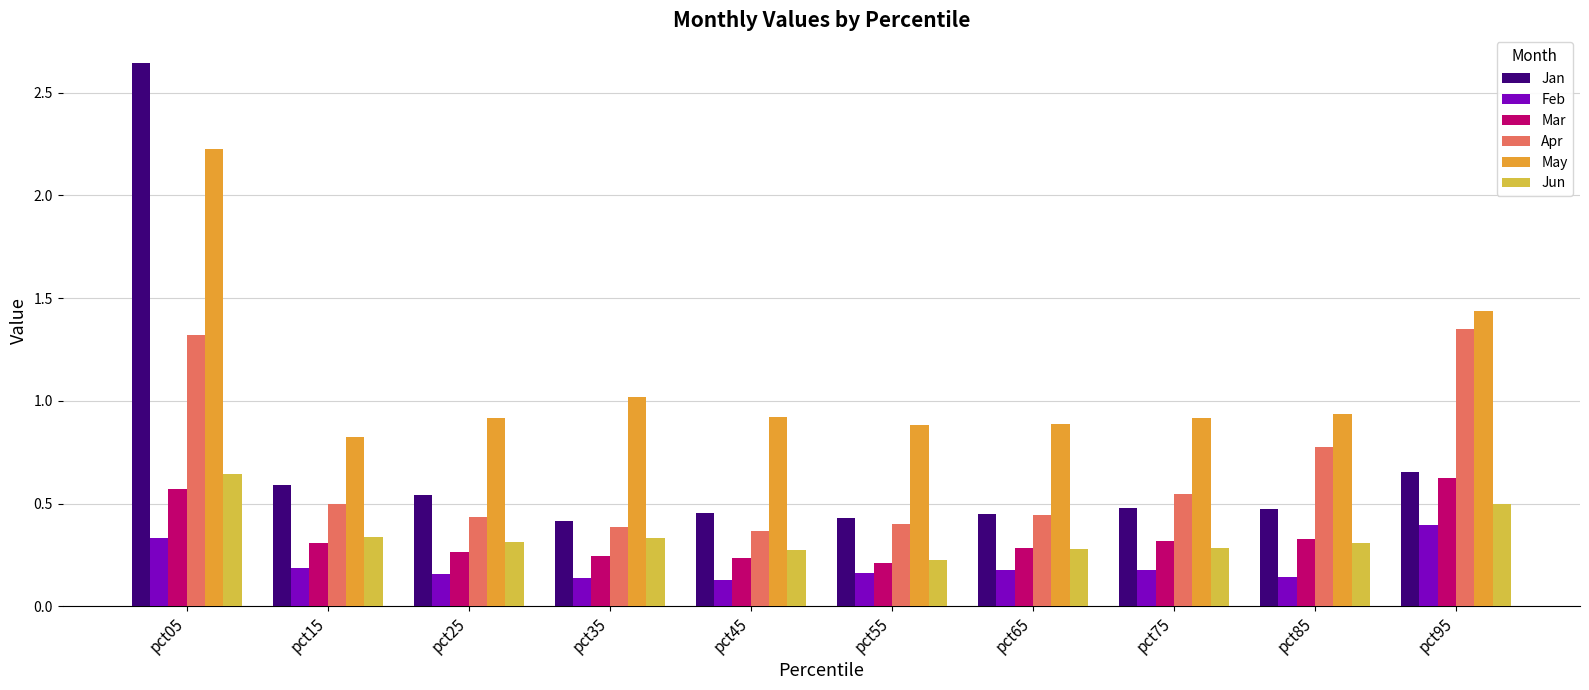

What is the difference between the second highest and minimum values in the Apr series?

1.0